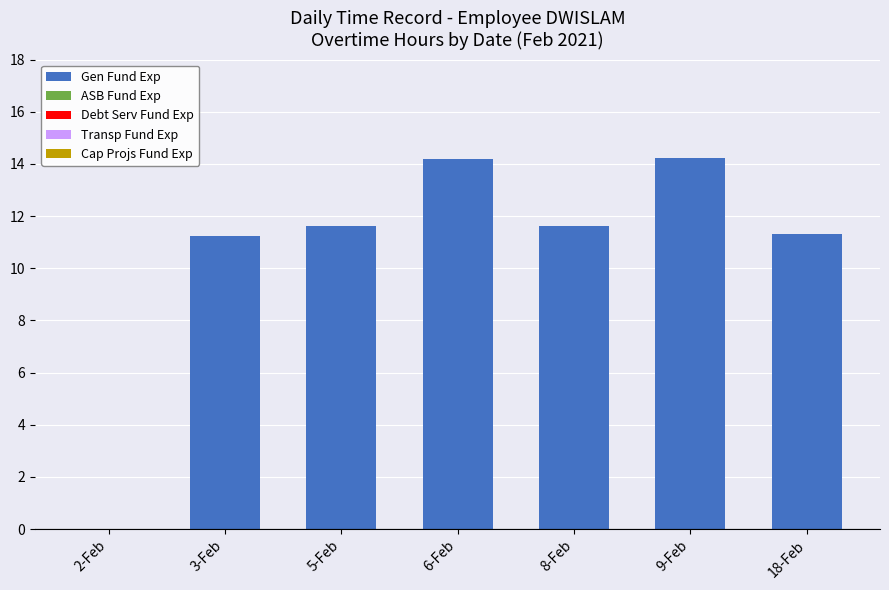

Reading right to left, list all the values displayed in this chart.

18-Feb=11.3	9-Feb=14.2	8-Feb=11.6	6-Feb=14.2	5-Feb=11.6	3-Feb=11.2	2-Feb=0.0